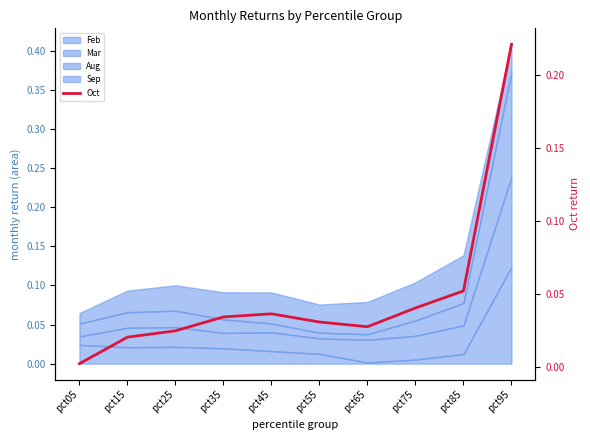

The chart shows a value of 0.0 at pct55. True or false?

True